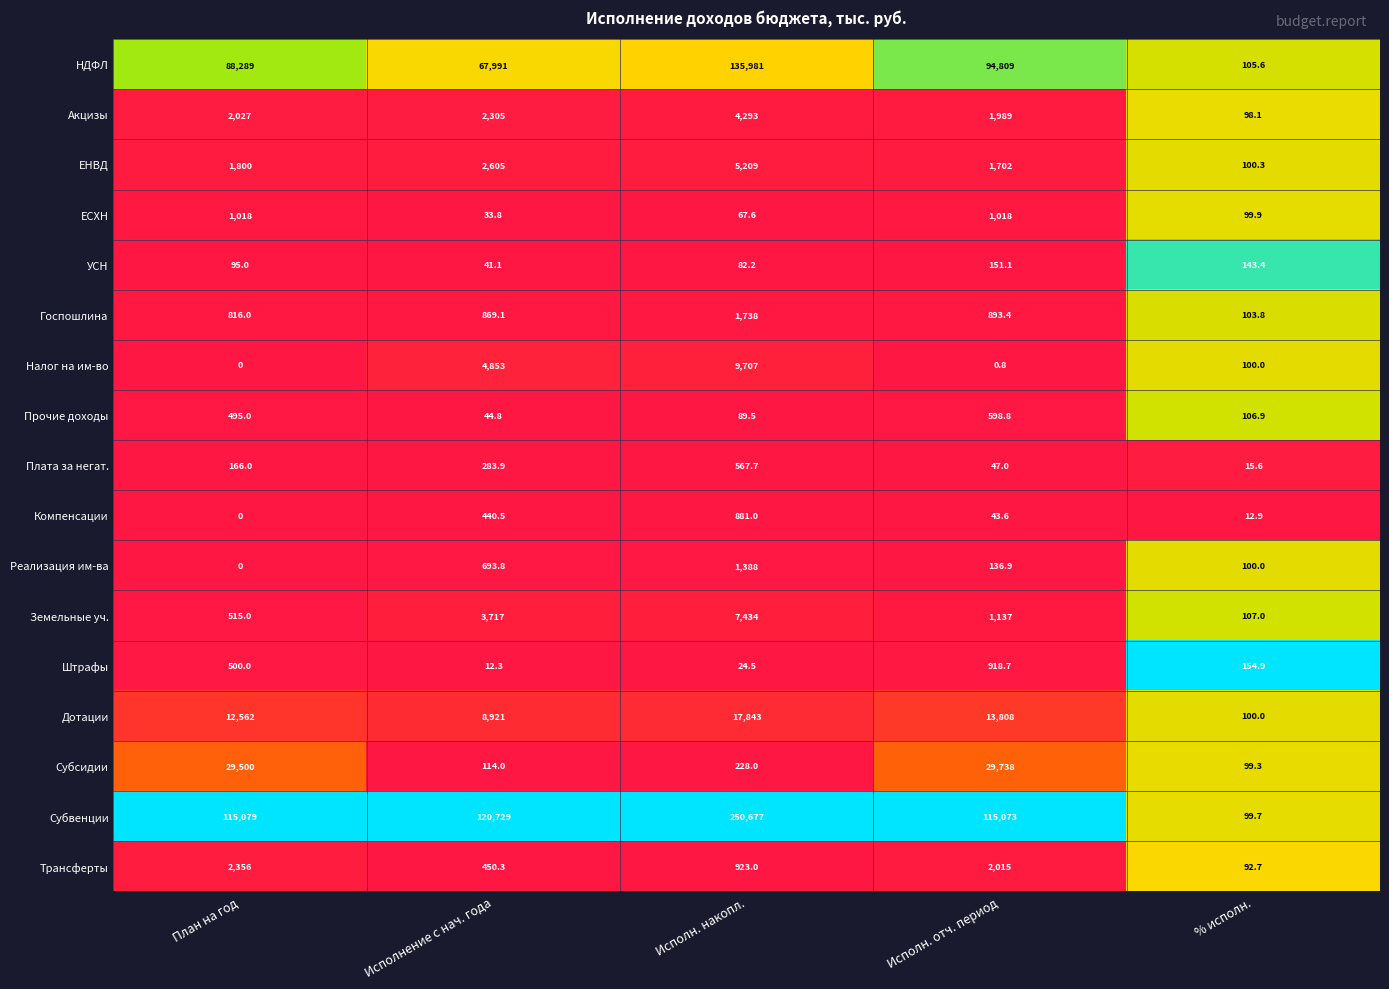

How many distinct data groups are displayed?

17